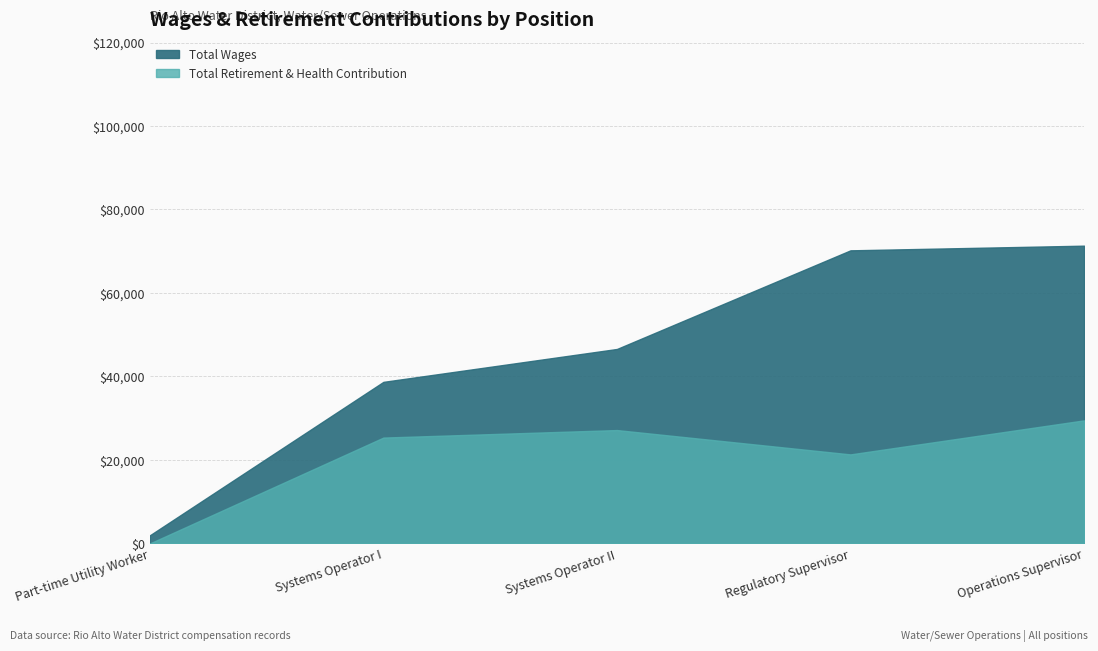

Rank the categories by Total Wages value from highest to lowest.

Operations Supervisor, Regulatory Supervisor, Systems Operator II, Systems Operator I, Part-time Utility Worker